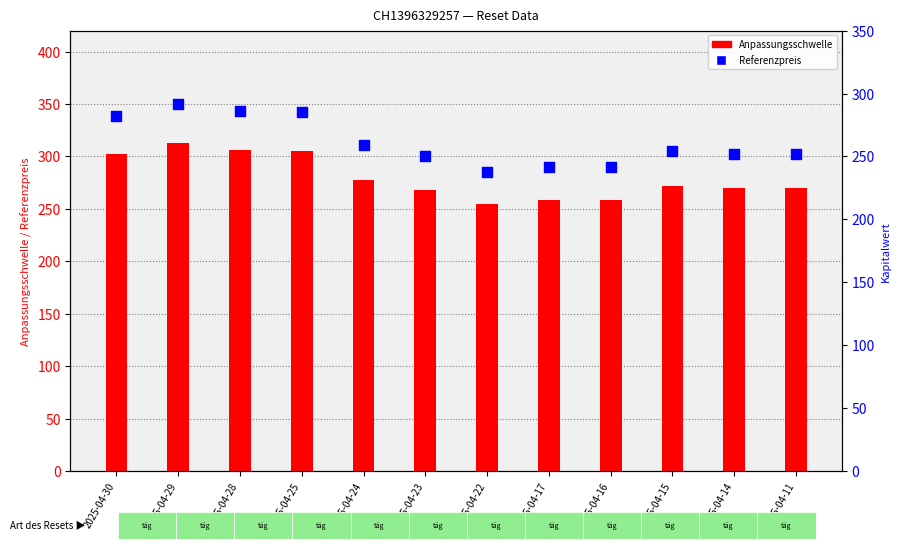

Is the value of Anpassungsschwelle at 2025-04-14 greater than the value of Referenzpreis (letzter Reset) at 2025-04-14?

Yes